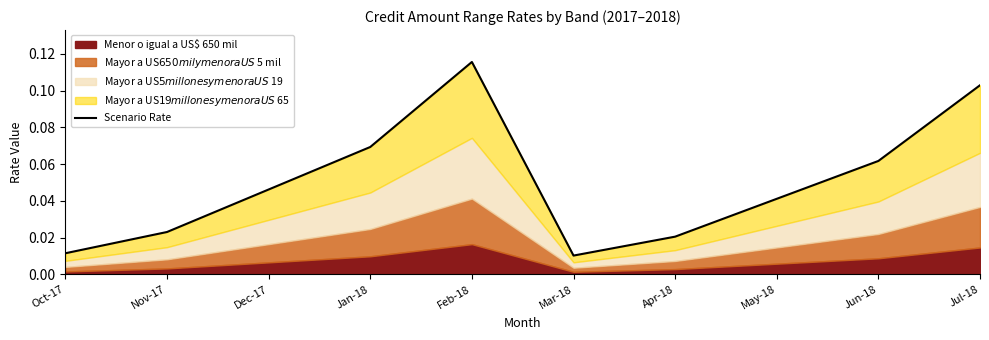

True or false: the data shows 0.0 at Oct-17.

True